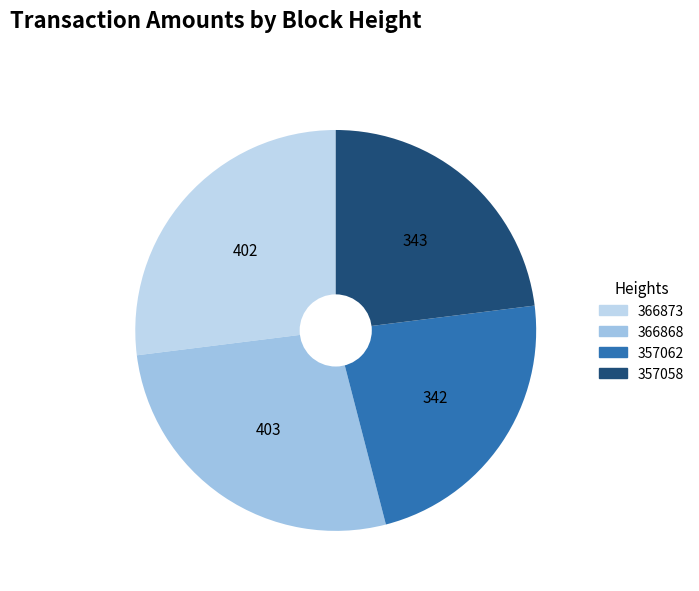

How many segments does this pie chart have?

4